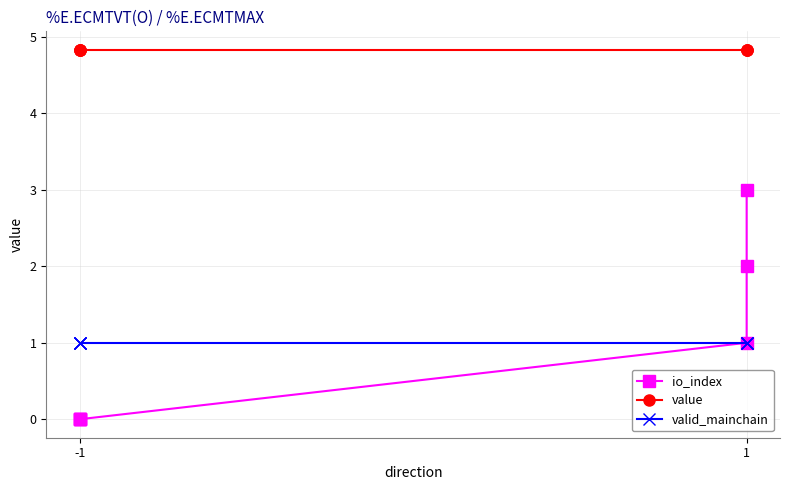

Which category has the lowest value in the valid_mainchain series?

-1